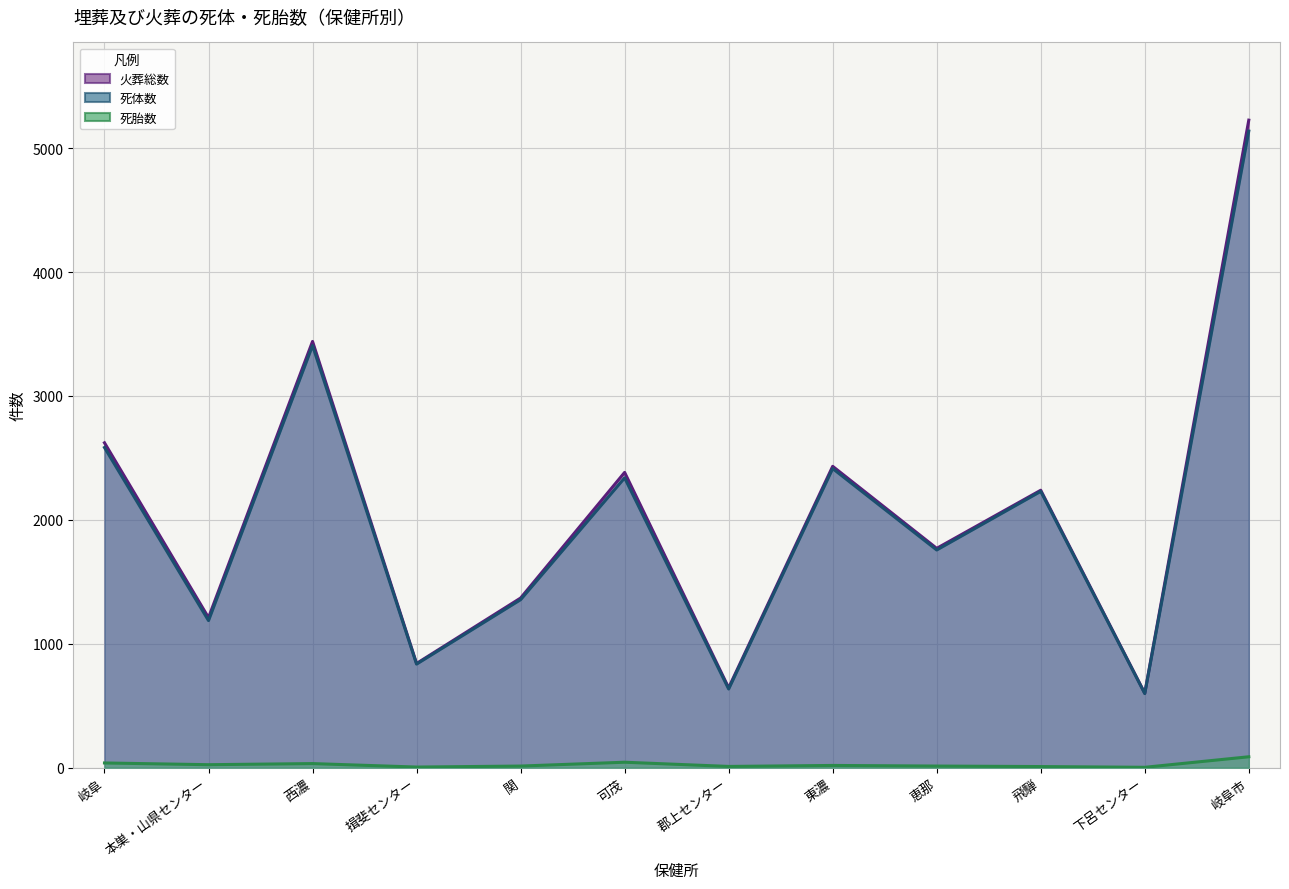

What is the sum of the 死胎数 values at 可茂 and 恵那?

57